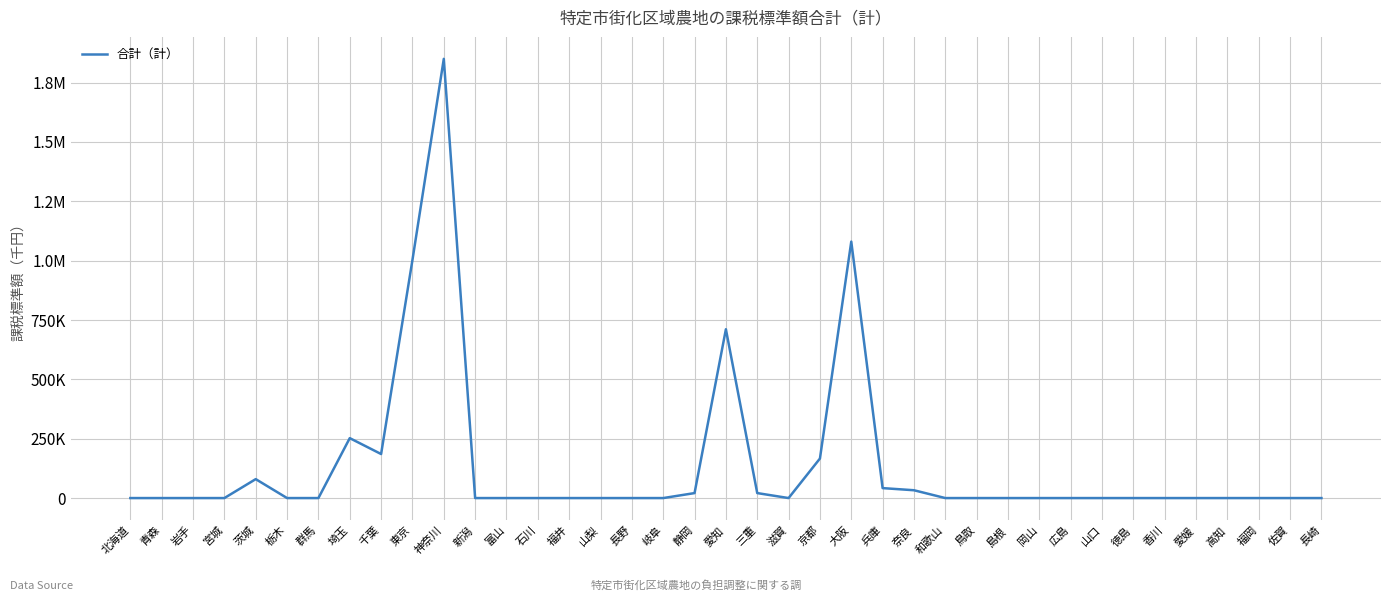

Does the chart display data point markers on the line(s)?

No